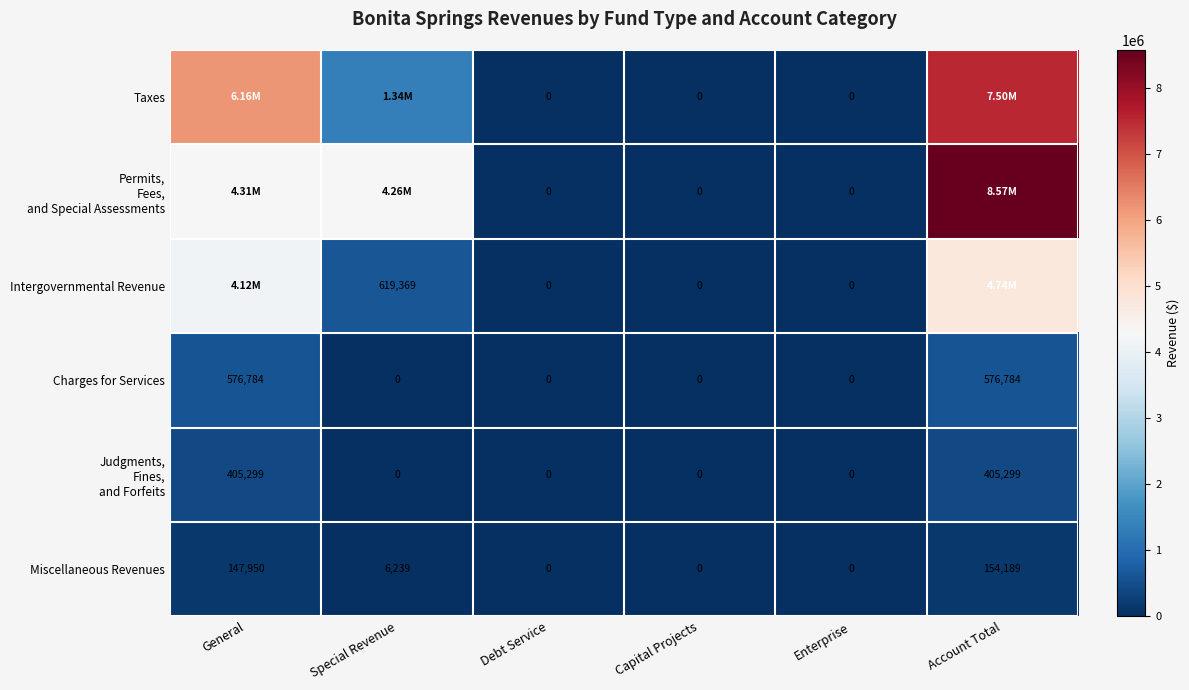

Where does the Miscellaneous Revenues series first go above 6239?

General